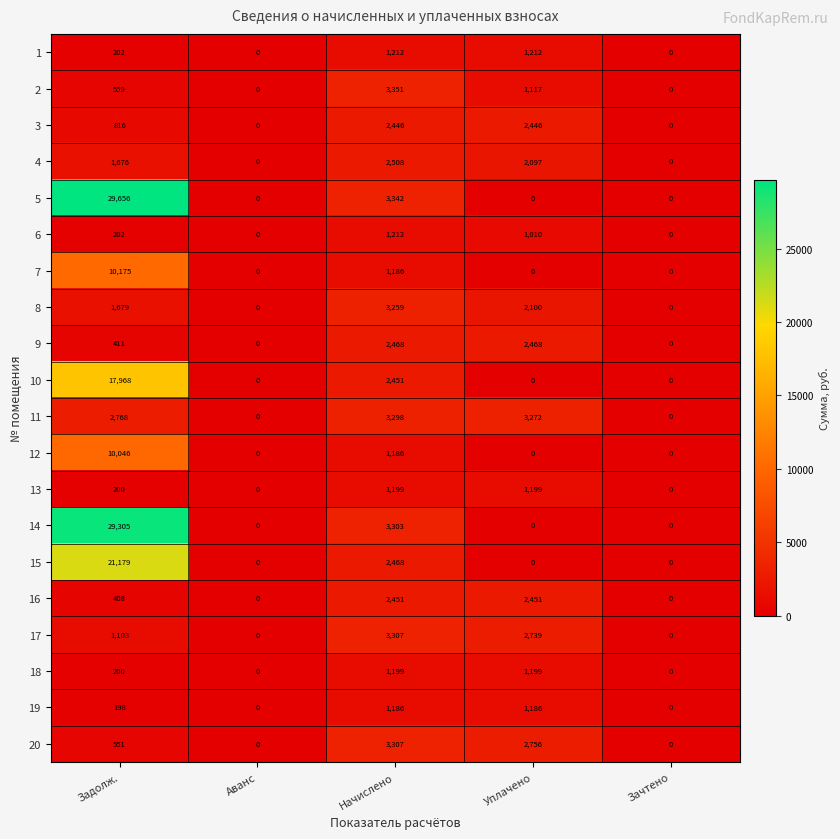

Which series changed the most between Задолж. and Аванс?

5